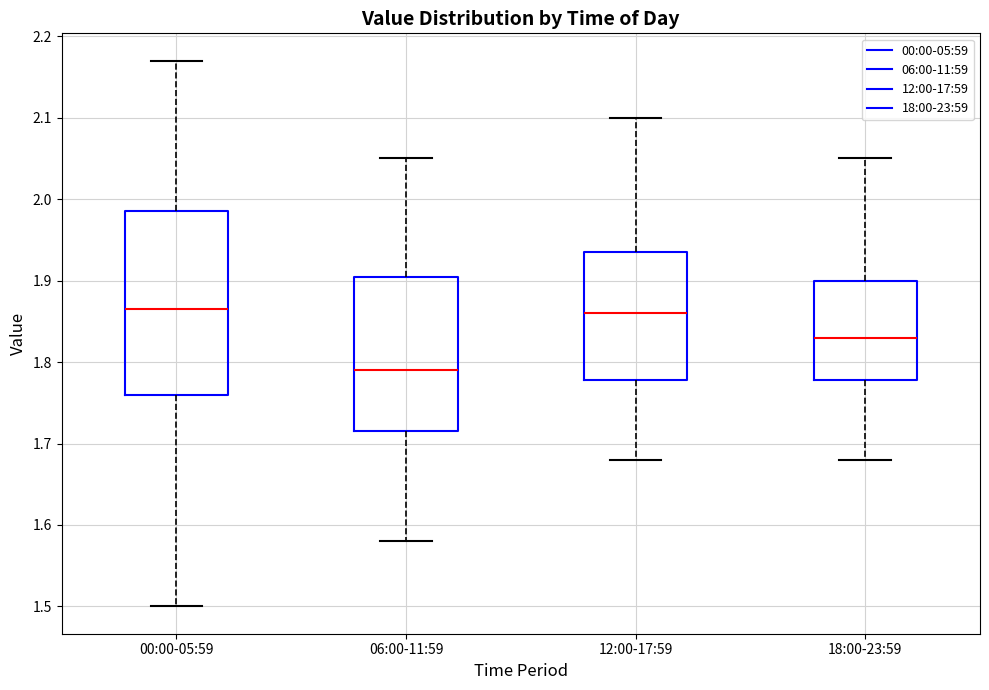

Where is the upper edge of the box for 06:00-11:59 on the y-axis? The values are not printed on the chart, so give them approximately, as read against the axis.

1.91